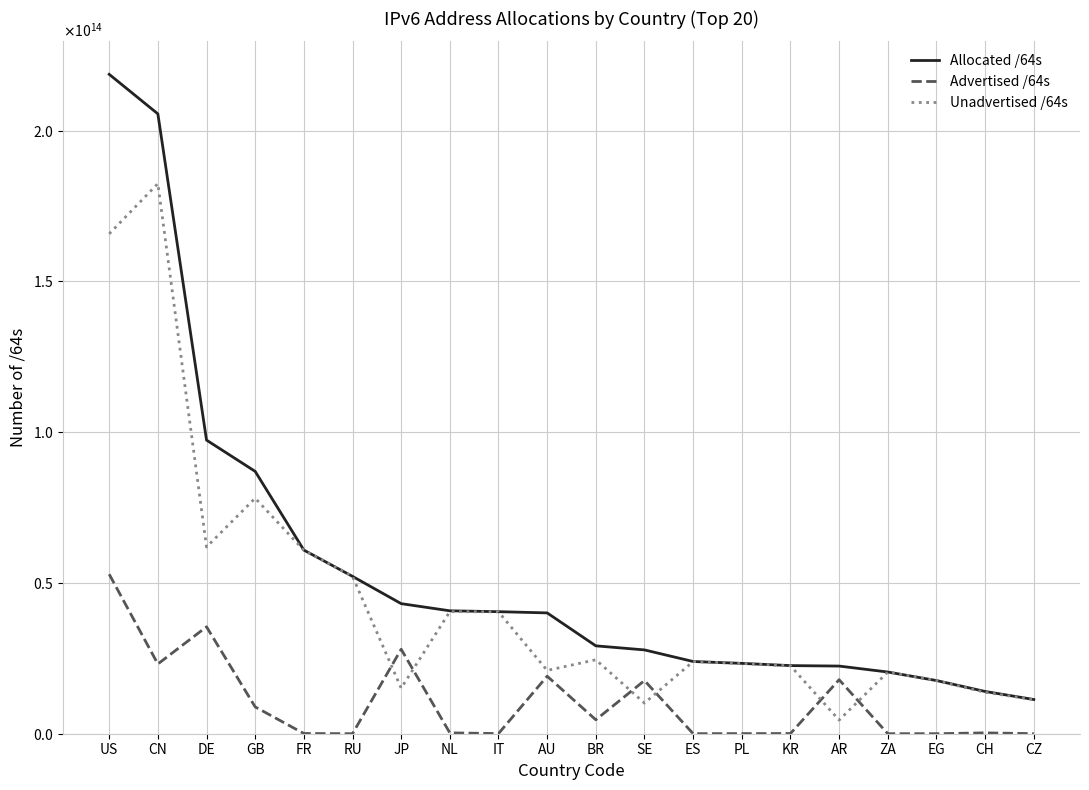

What position from the left is CZ?

20